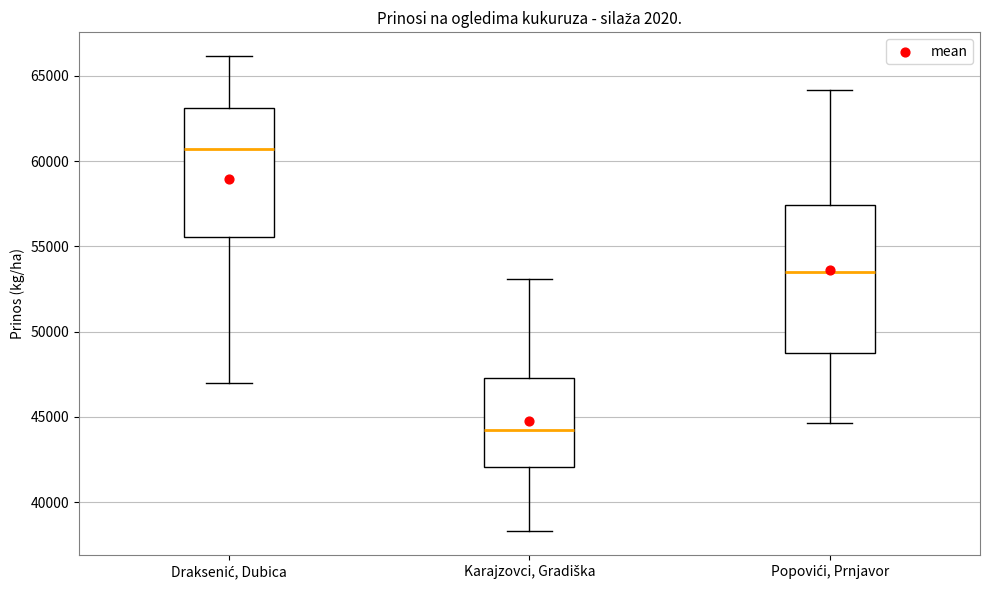

Reading left to right, transcribe this box plot: for each box, give where its median line is, the range the box spans, and where its two whiskers end, as read against the y-axis. The values are not printed on the chart, so give them approximately, as read against the axis.

Draksenić, Dubica: median 60500, box 55500 to 63000, whiskers 47000 to 66000
Karajzovci, Gradiška: median 44000, box 42000 to 47500, whiskers 38500 to 53000
Popovići, Prnjavor: median 53500, box 48500 to 57500, whiskers 44500 to 64000